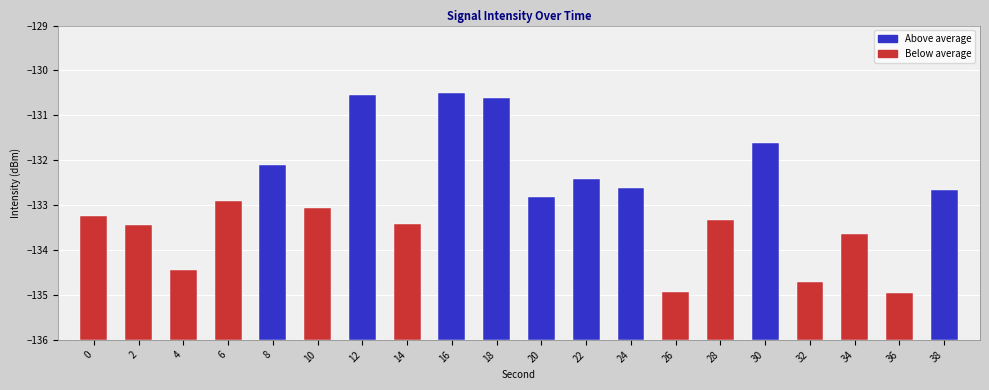

What is the change in value from 20 to 36?

-2.1